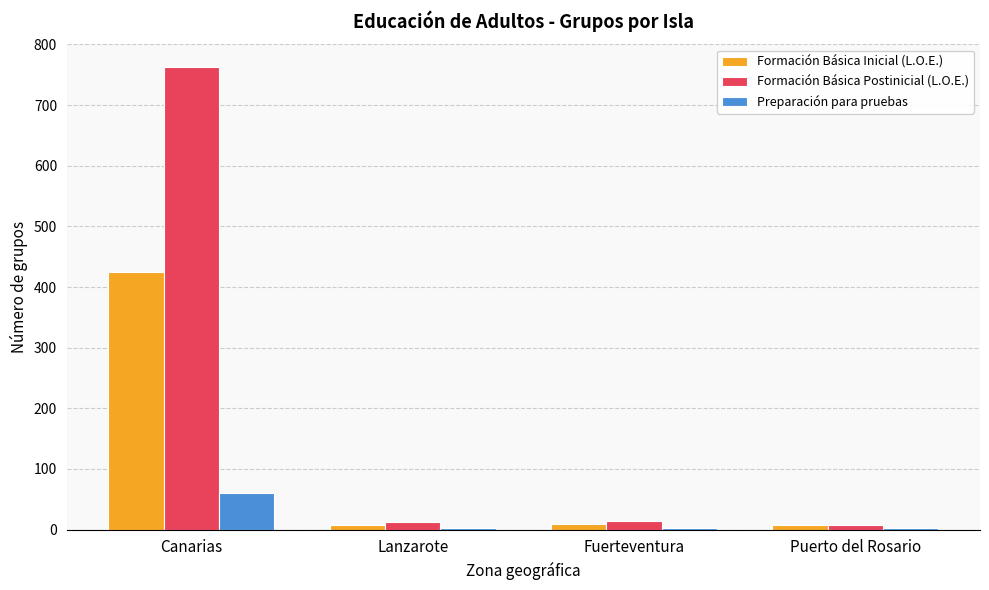

What is the average value of the Preparación para pruebas series?

18